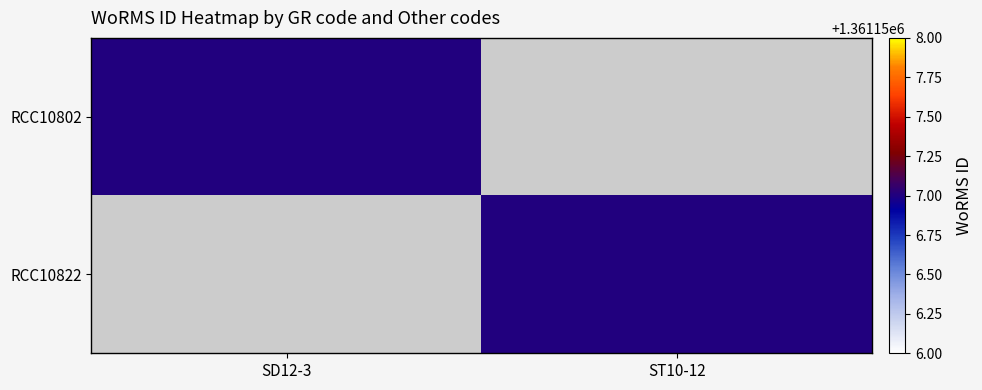

What is the spread (max minus min) of values at SD12-3?

1361157